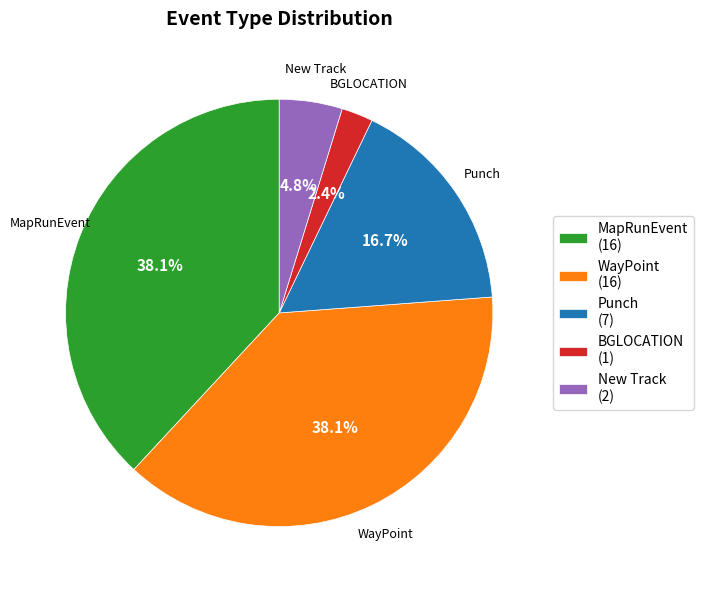

How much of the chart is everything except Punch?

83.3%